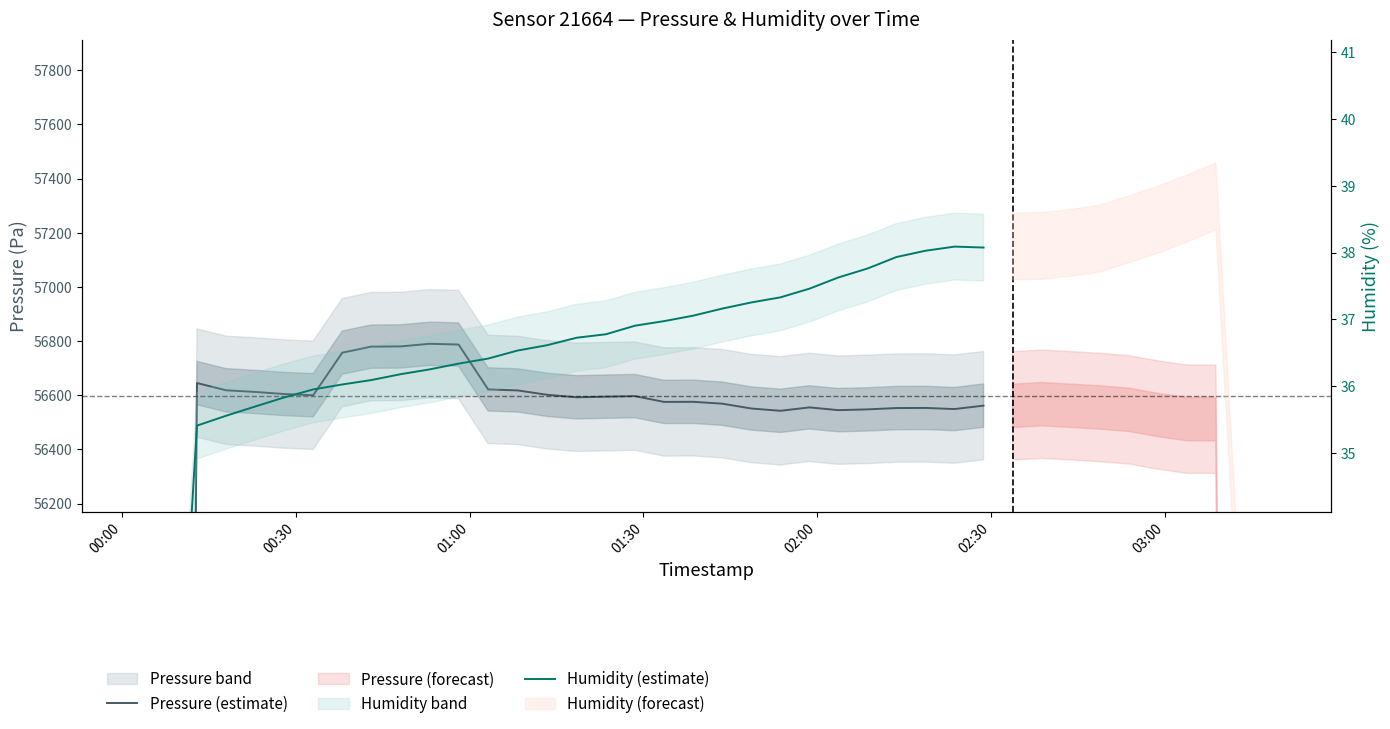

Rank the series by their maximum value, from lowest to highest.

Humidity (estimate), Pressure (estimate)